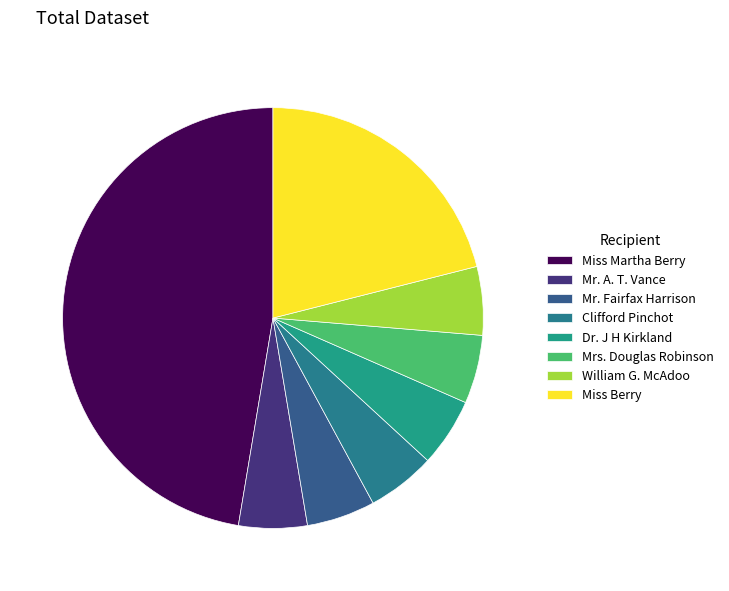

To the nearest percent, what percentage of the pie is Dr. J H Kirkland?

5%